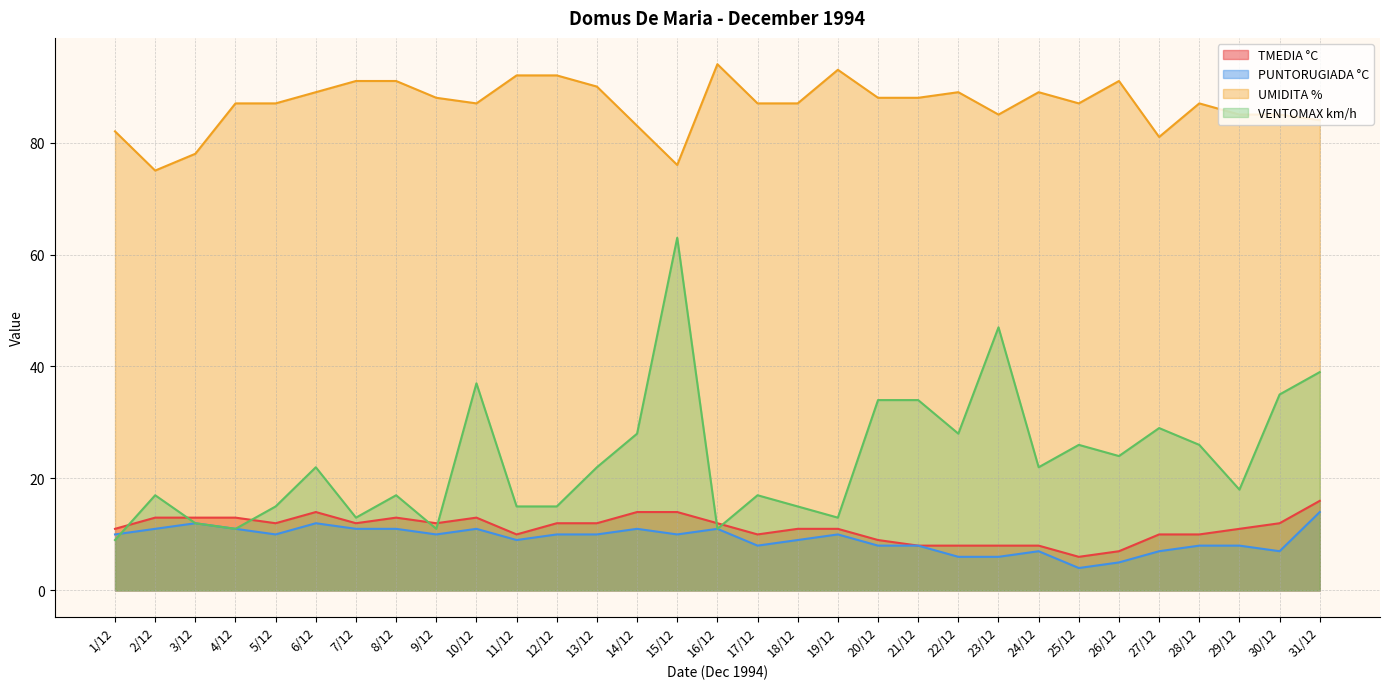

Which series has the largest total across all categories?

UMIDITA %